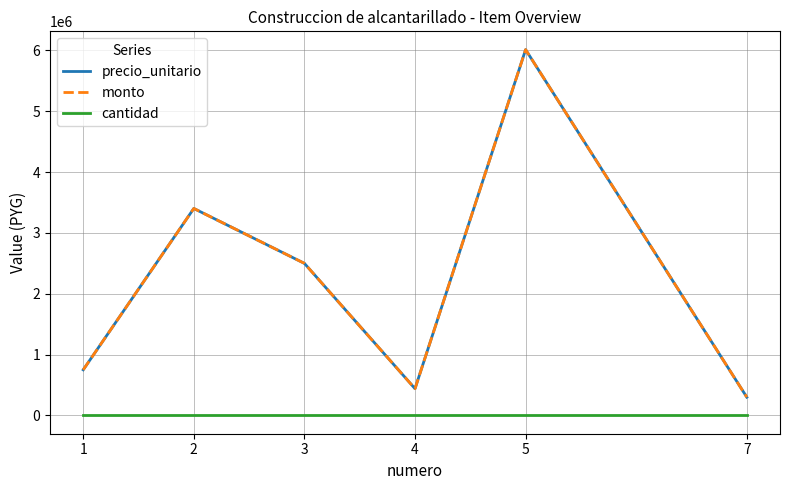

Which series has the largest range (max minus min)?

precio_unitario